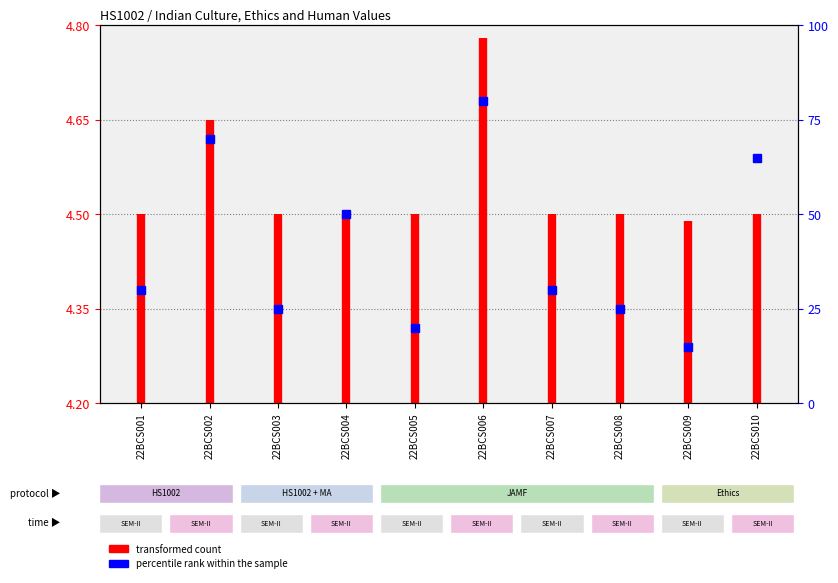

What is the difference between the maximum and minimum values?

0.3